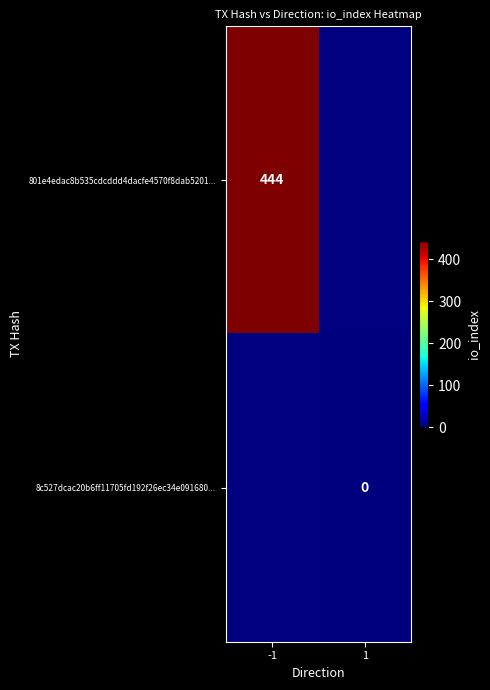

How many distinct data groups are displayed?

2